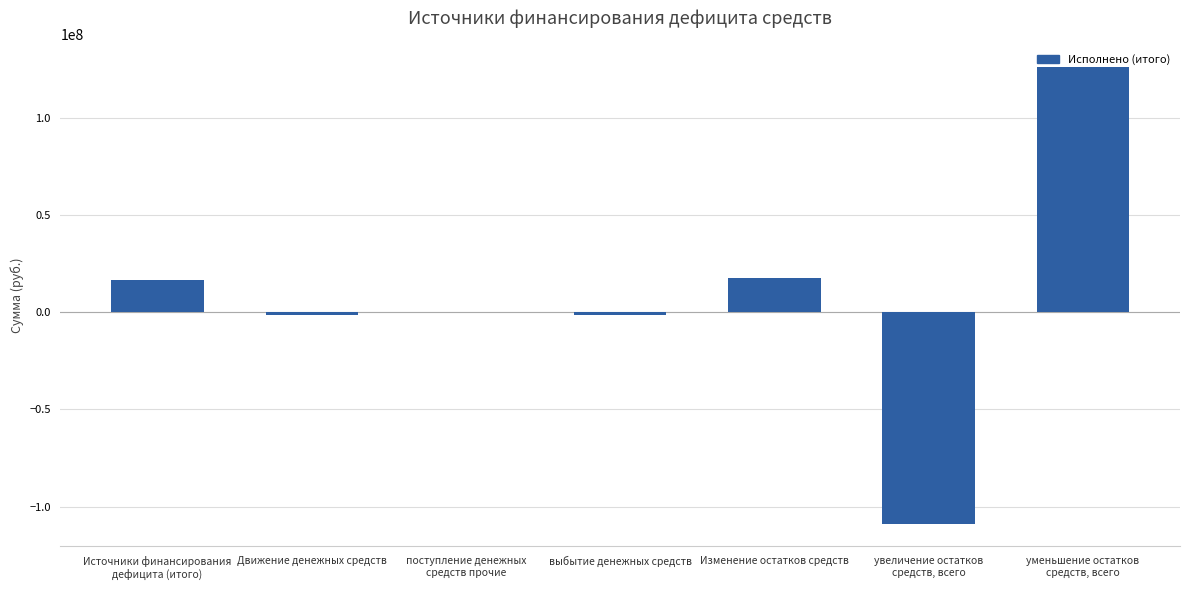

Count the number of values greater than 8450.

4